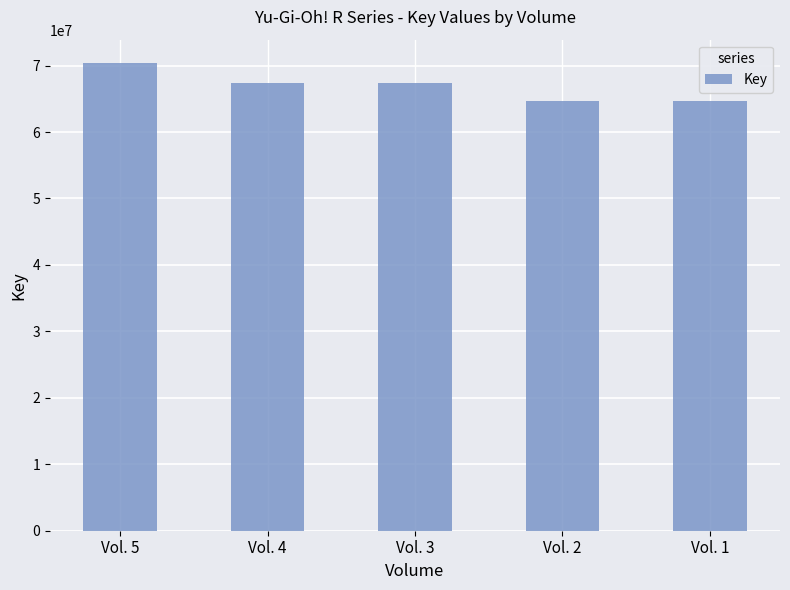

Which has a higher value, Vol. 5 or Vol. 3?

Vol. 5